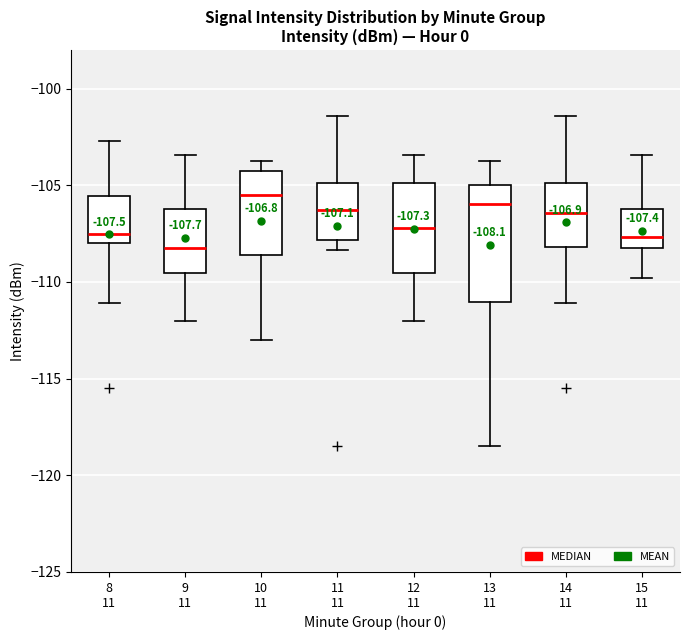

Comparing the boxes themselves (not the whiskers), which one is the tallest?

13 11